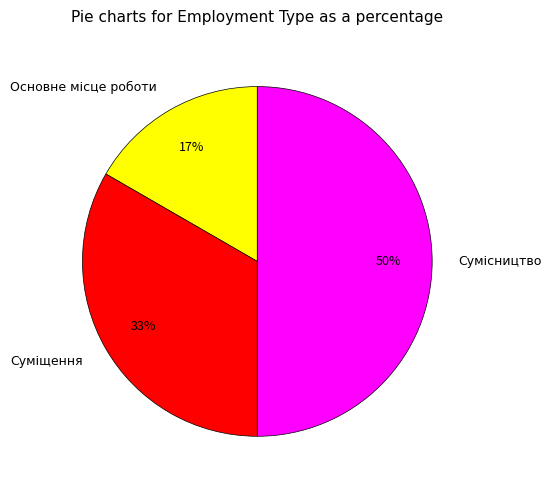

Do Основне місце роботи and Сумісництво together represent more than half of the pie?

Yes